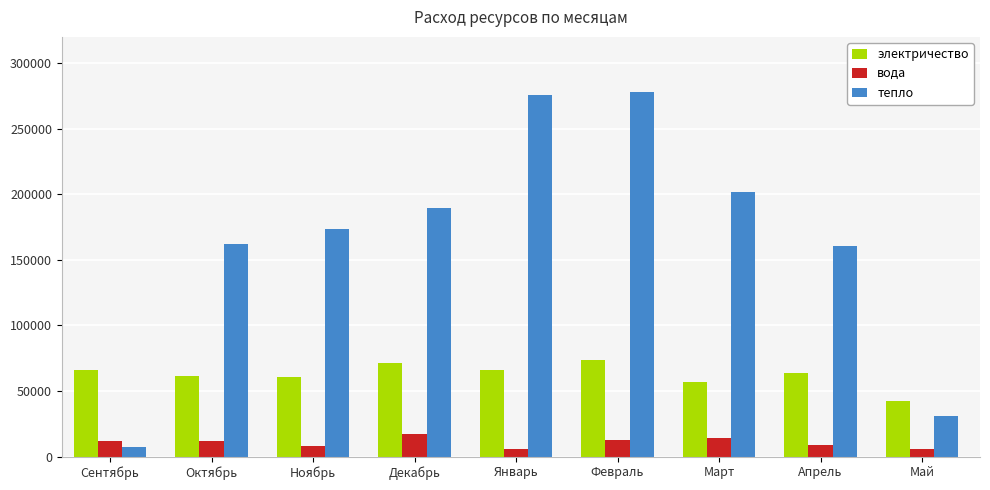

At which label does электричество reach its minimum?

Май